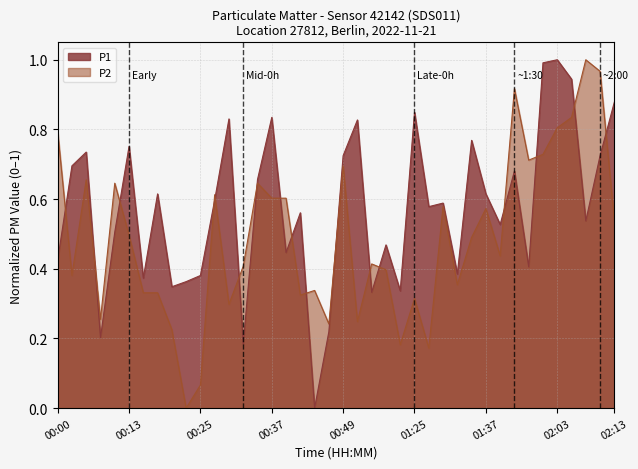

True or false: P2 has a value of 0.4 at 01:32.

True